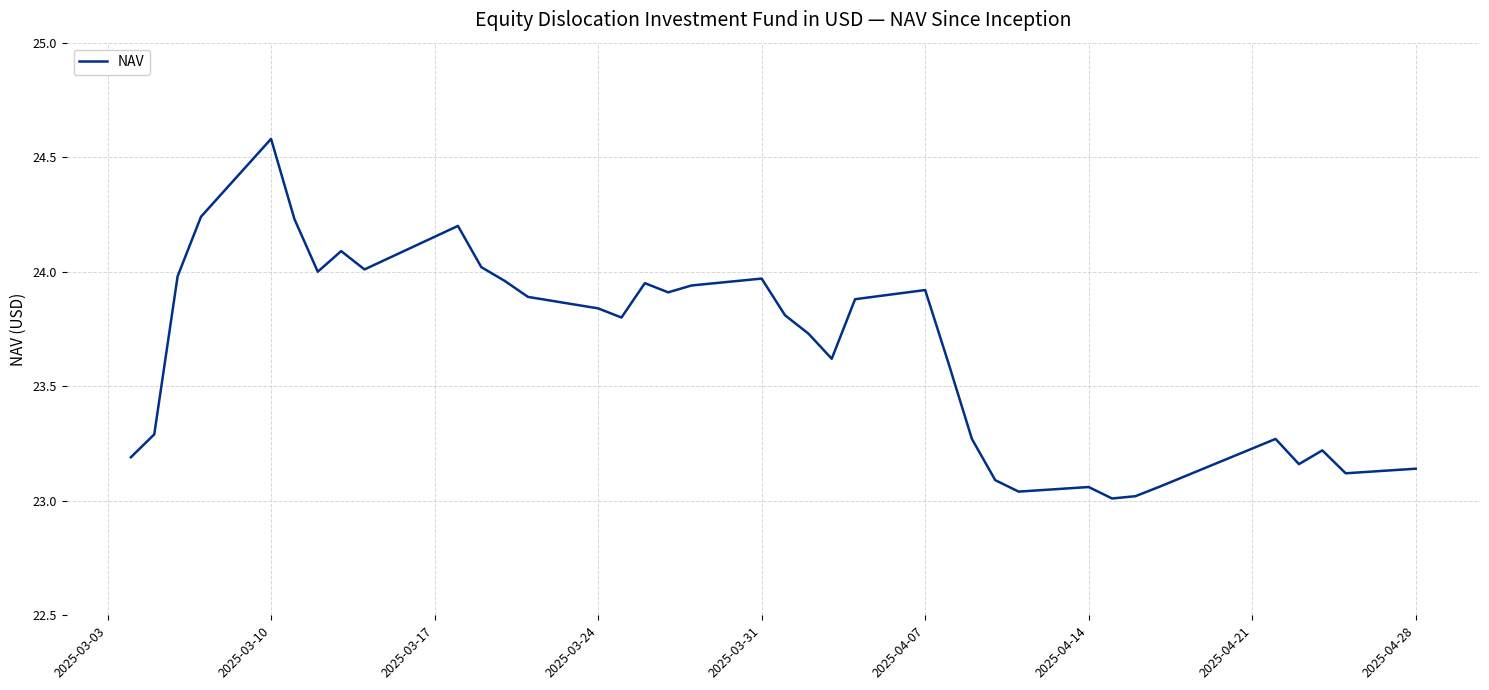

What is the difference between the maximum and minimum values?

1.6